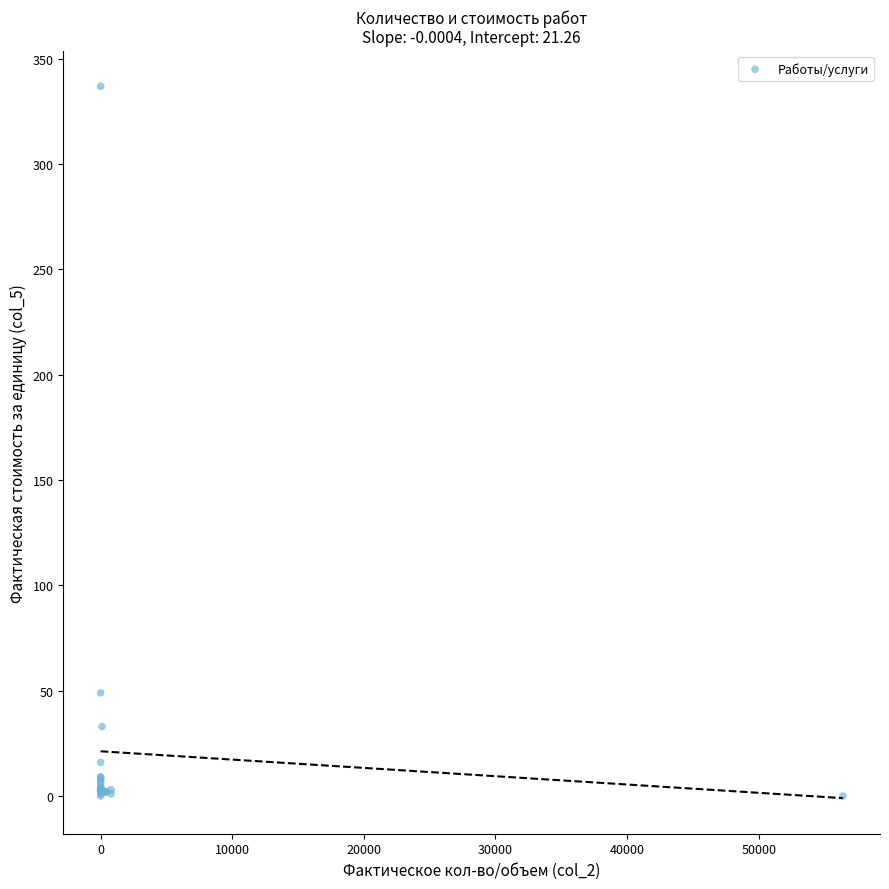

What Y value in the scatter plot is closest to 168?

49